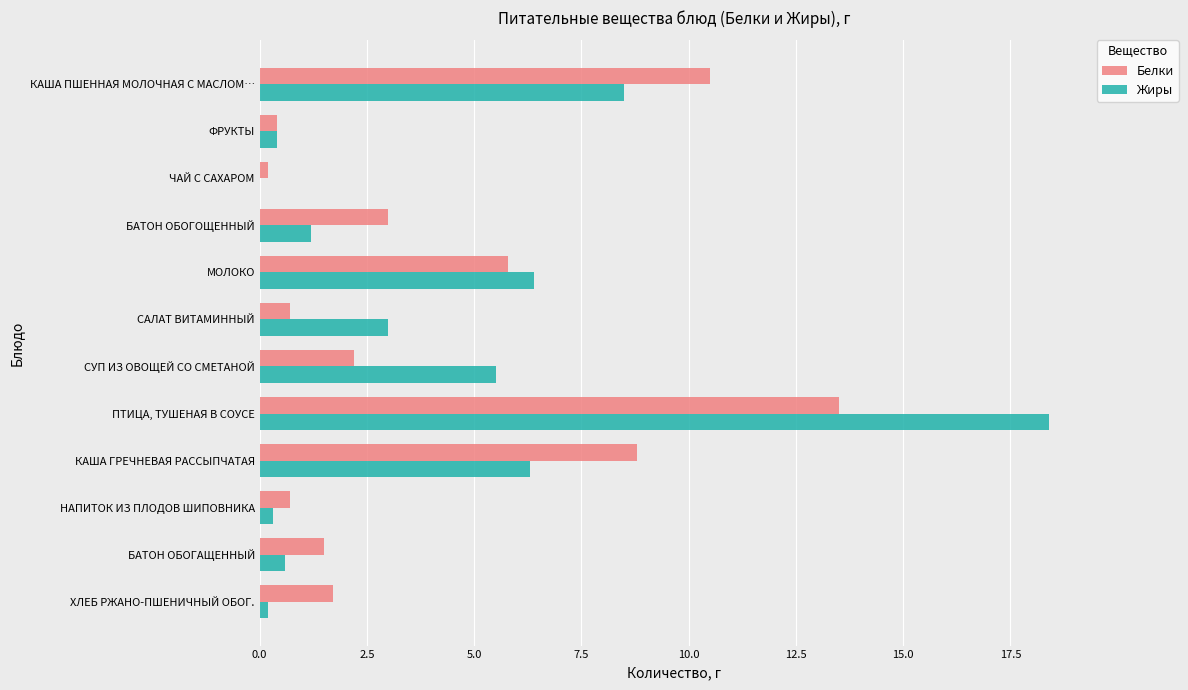

The Жиры series shows 1.8 at БАТОН ОБОГОЩЕННЫЙ. True or false?

False